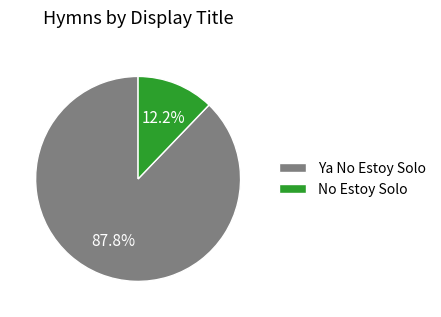

Is there any slice that represents more than half of the pie?

Yes